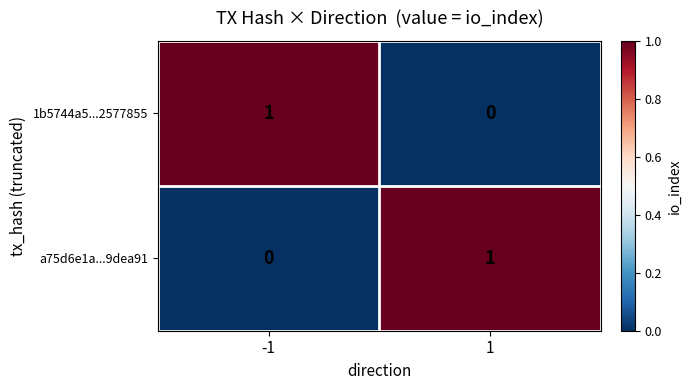

The value of a75d6e1a...9dea91 at -1 is 0. True or false?

True